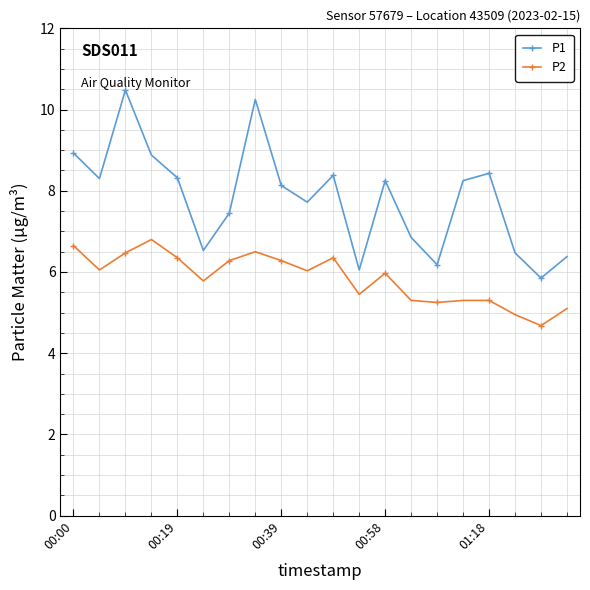

How many lines are shown in the chart?

2